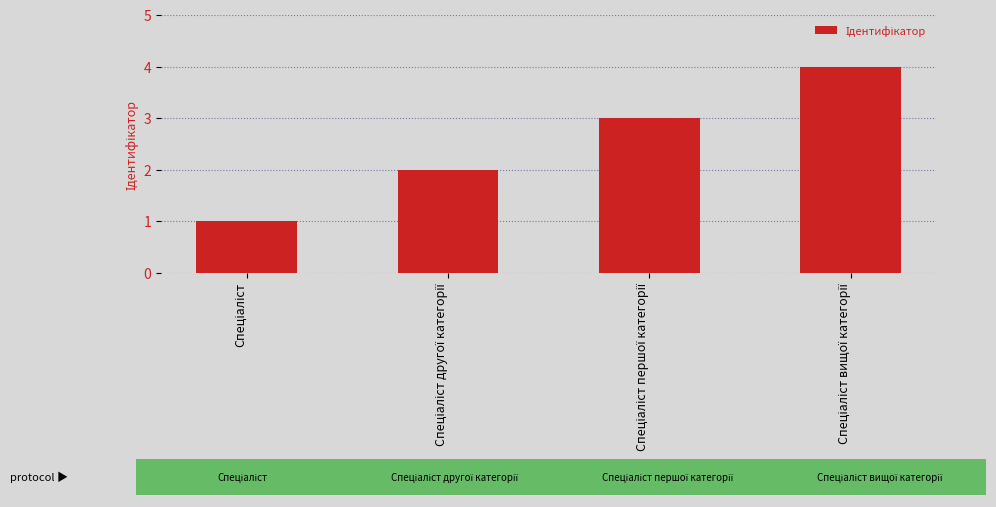

How many data points are less than 3?

2